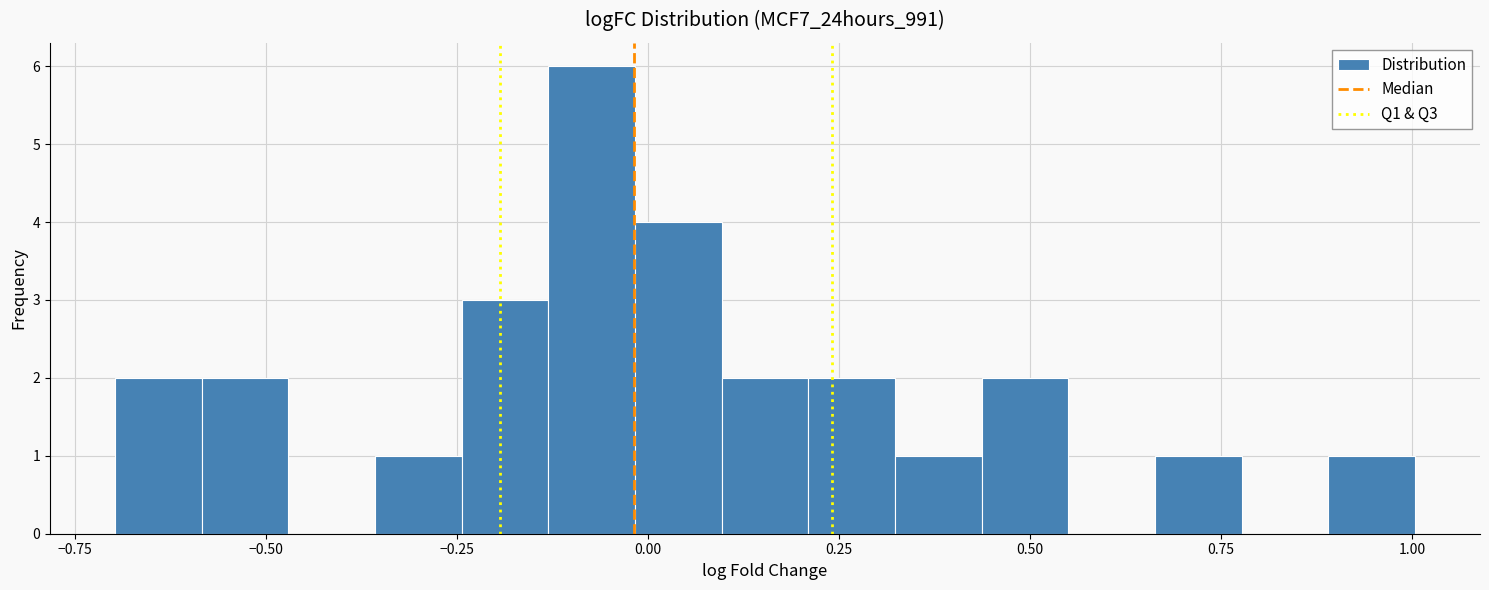

Read against the x-axis, roughly where is the centre of the tallest bar?

-0.05